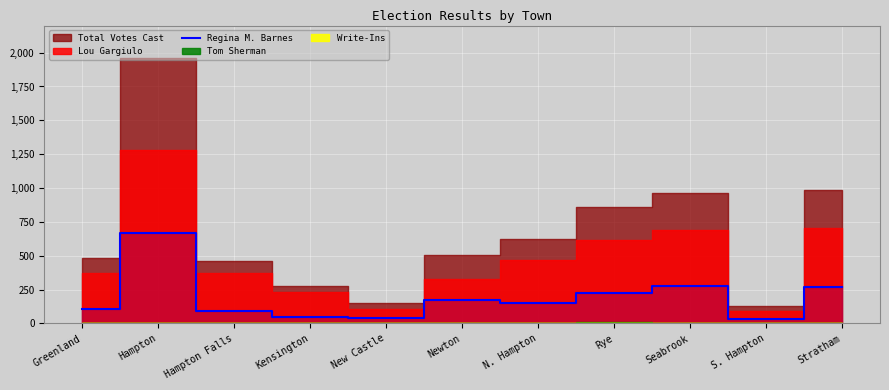

Which category has the highest value in the Regina M. Barnes series?

Hampton